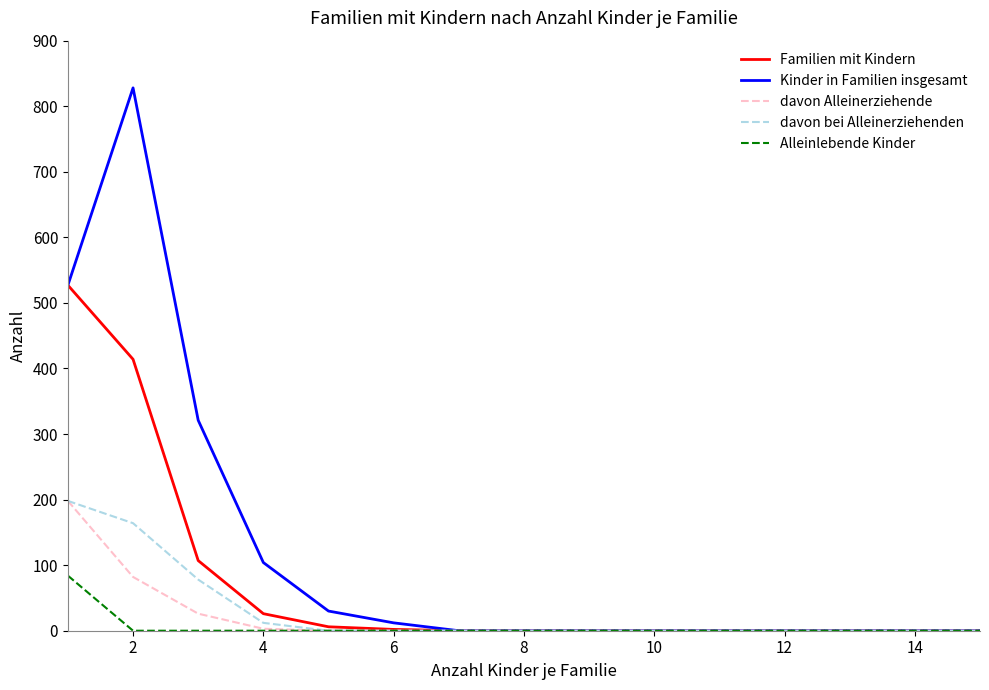

What is the highest value of the Familien mit Kindern series?

527